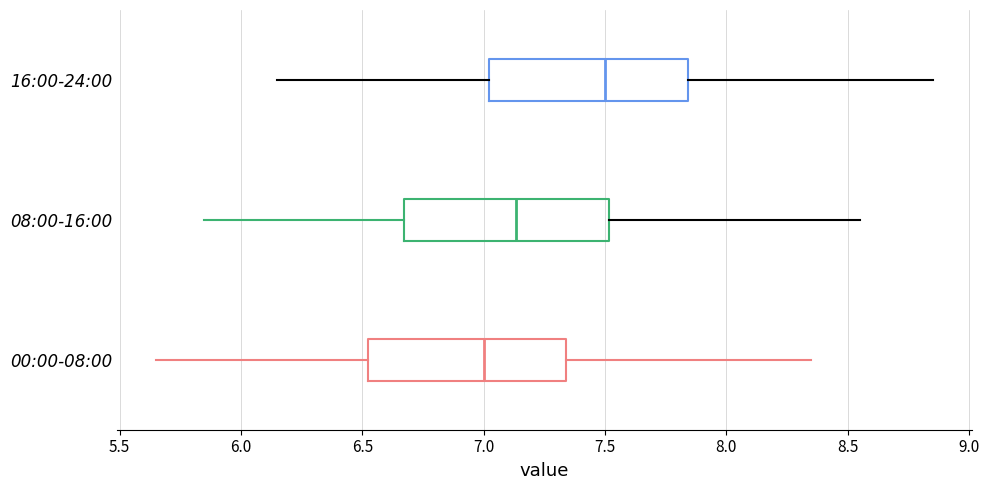

Reading bottom to top, read every box against the x-axis: the position of its median line, the range the box covers, and the ends of its whiskers. The values are not printed on the chart, so give them approximately, as read against the axis.

00:00-08:00: median 7.00, box 6.50 to 7.35, whiskers 5.65 to 8.35
08:00-16:00: median 7.15, box 6.65 to 7.50, whiskers 5.85 to 8.55
16:00-24:00: median 7.50, box 7.00 to 7.85, whiskers 6.15 to 8.85